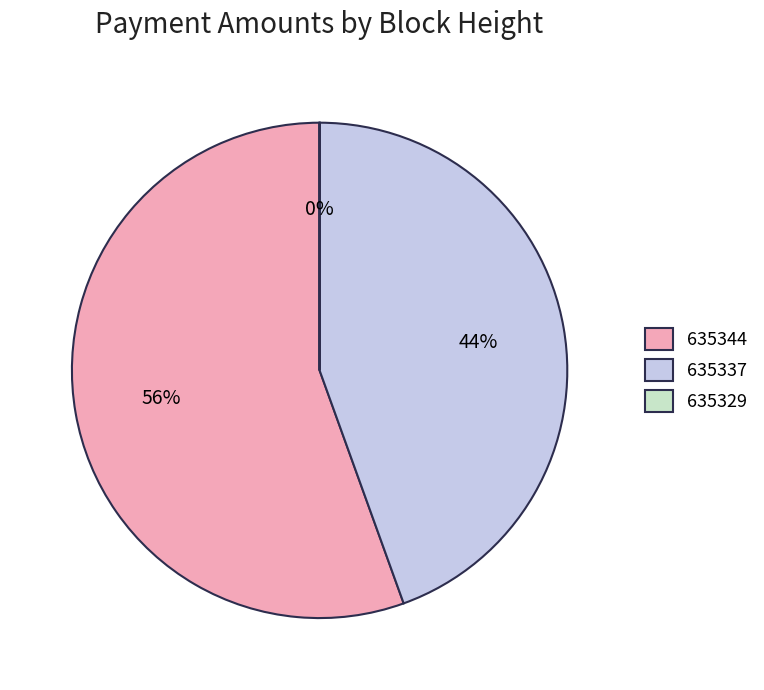

Does any single category account for the majority?

Yes